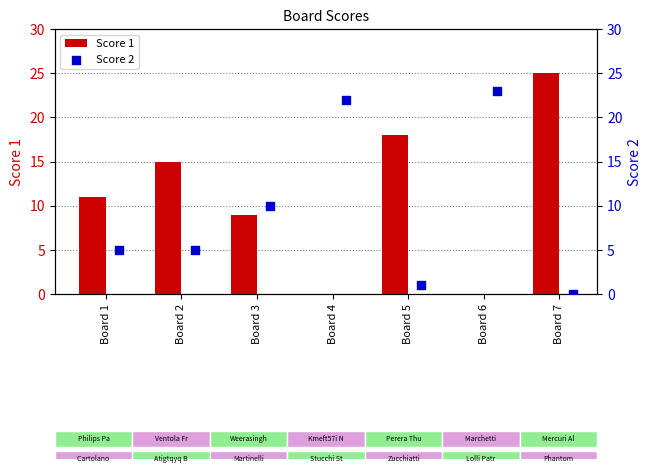

What are all the series names shown in the legend?

Score 1, Score 2